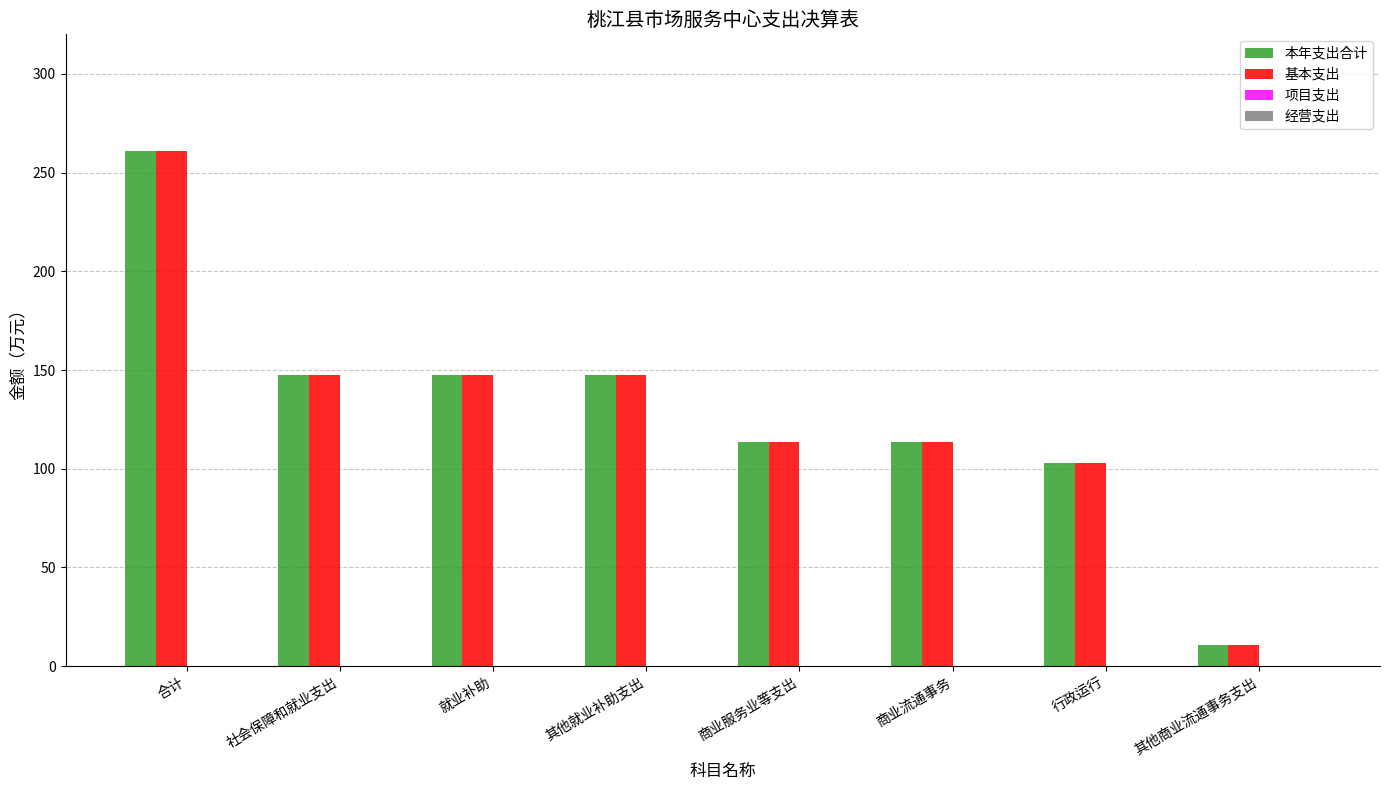

True or false: 基本支出 has a value of 261.1 at 合计.

True